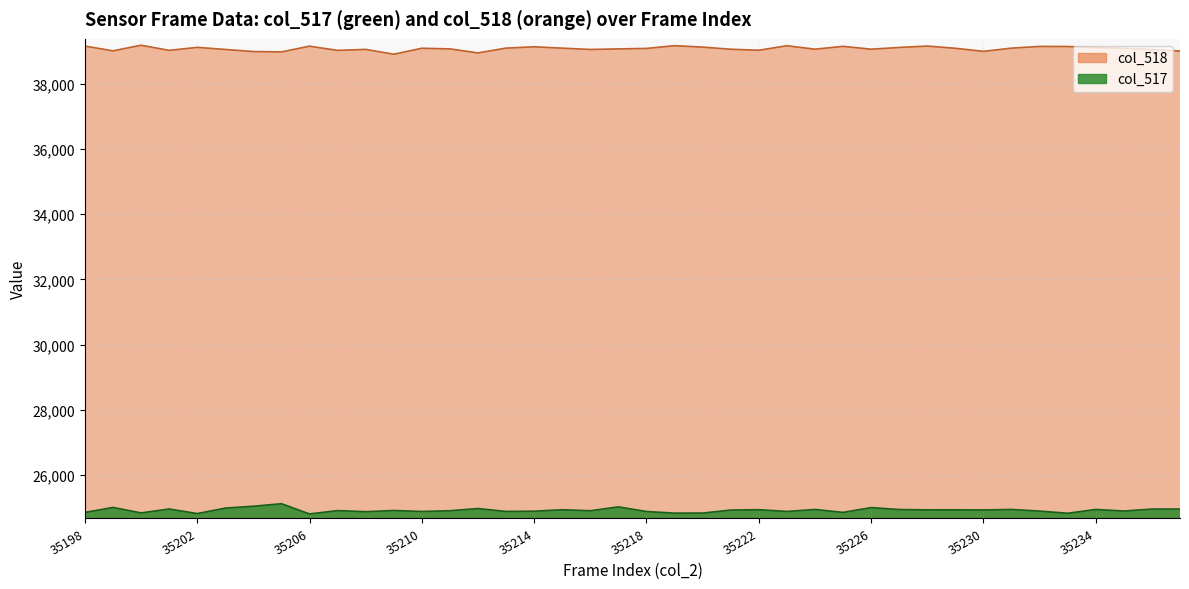

True or false: col_518 has a value of 39092 at 35229.

True